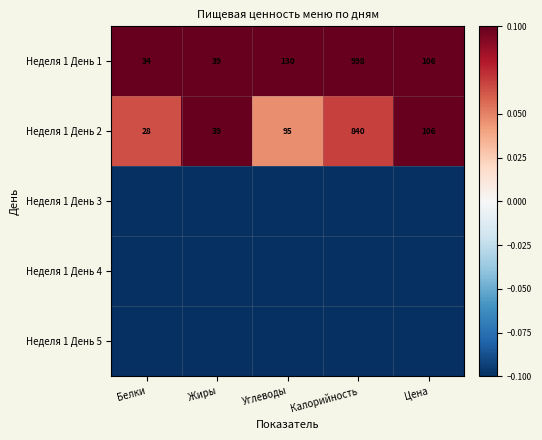

The value of Неделя 1 День 1 at Углеводы is 60.7. True or false?

False